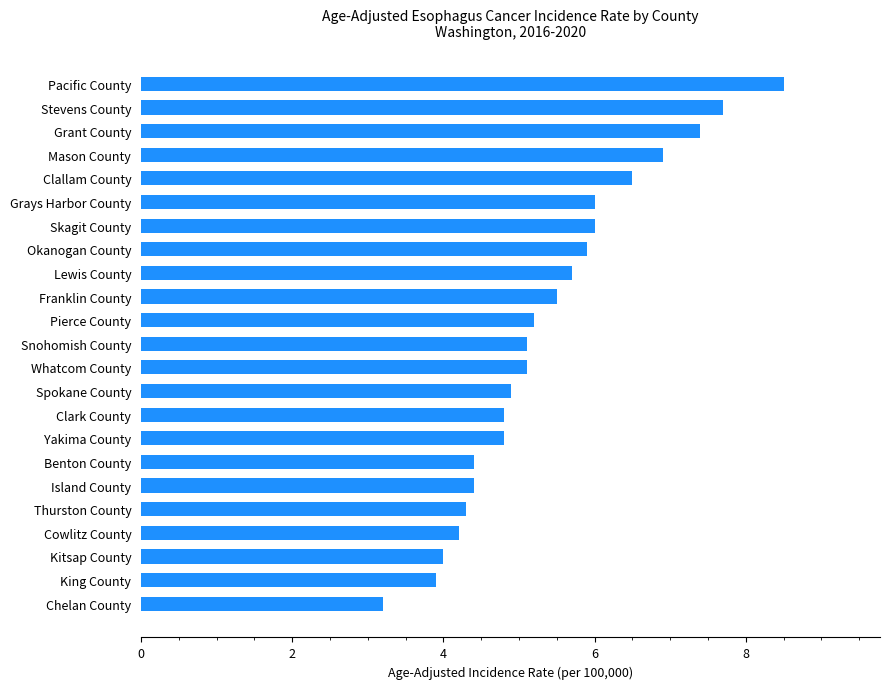

Which has a higher value, Benton County or Okanogan County?

Okanogan County